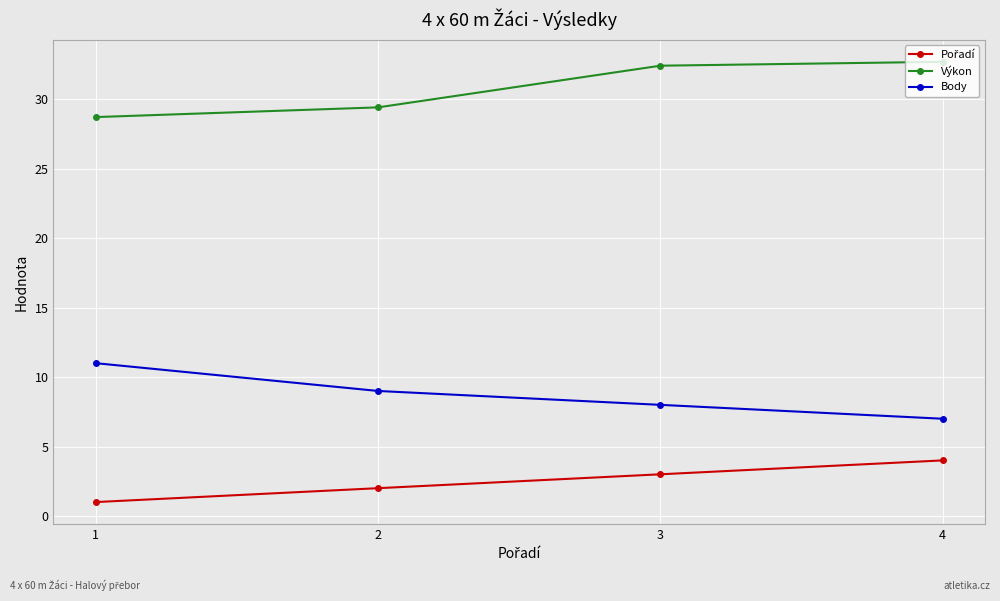

What is the value of the Výkon point at the 1st from the left?

28.7